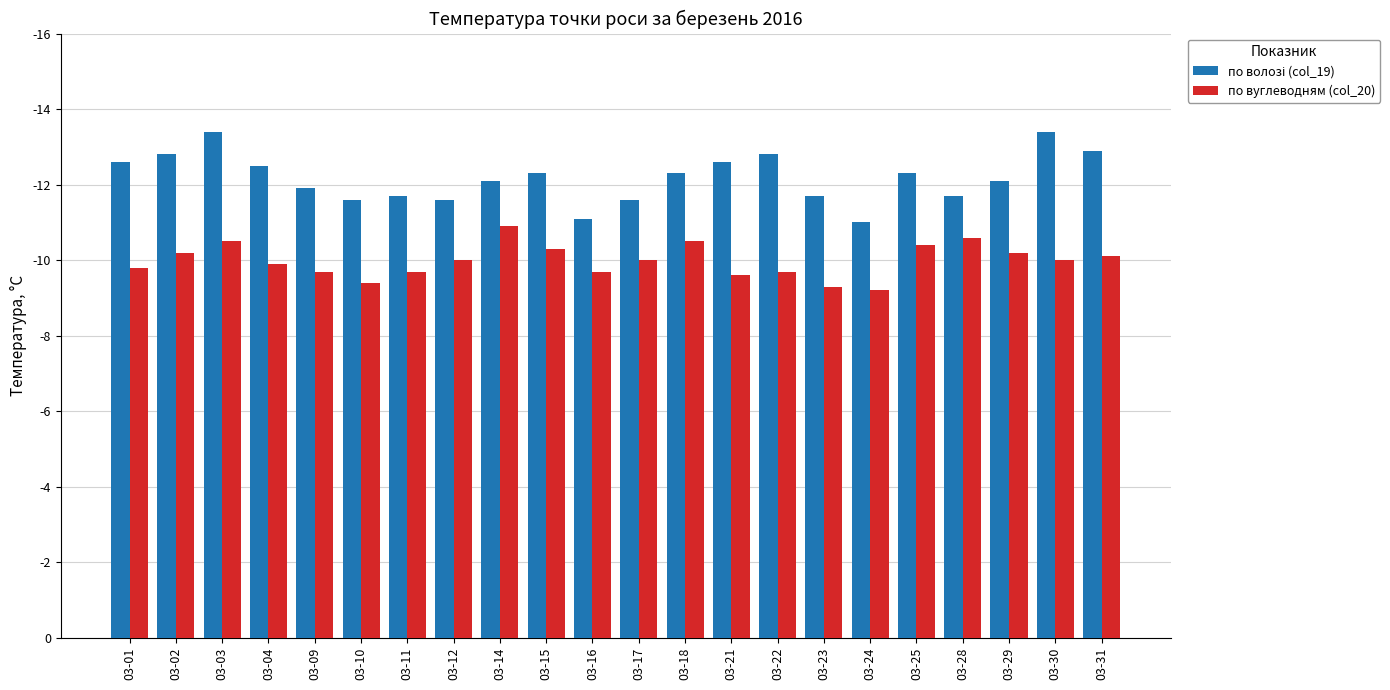

What is the total value across all series at 03-11?

21.4